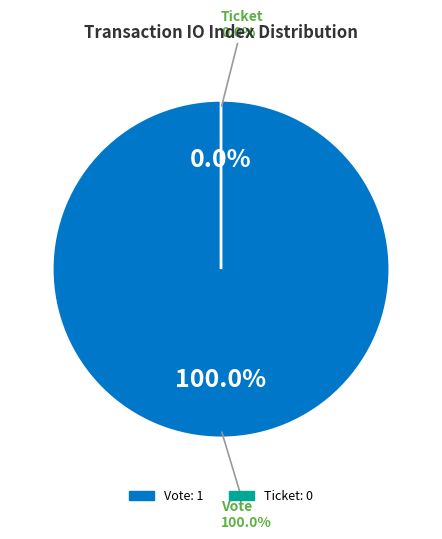

Which slice is the smallest?

Ticket